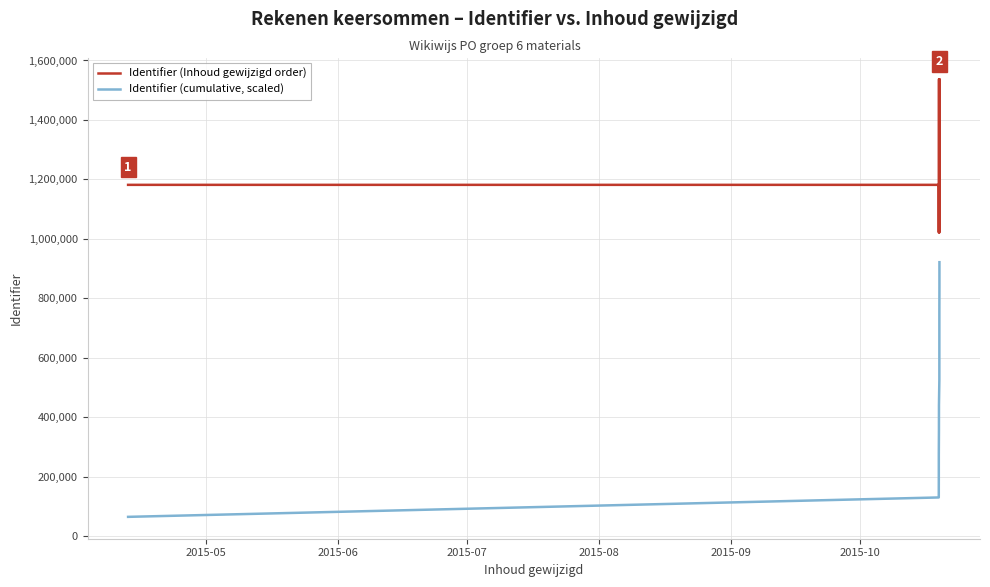

How many data points in Identifier (cumulative, scaled) are above 526060?

6